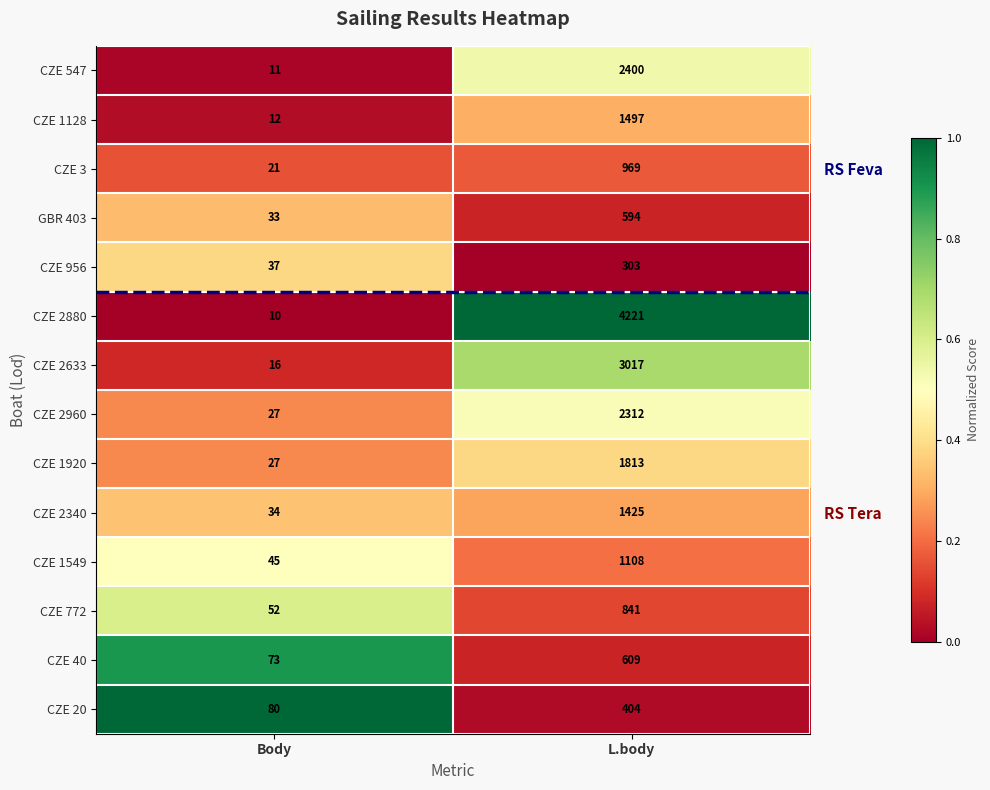

Which category has the lowest value across all series?

Body